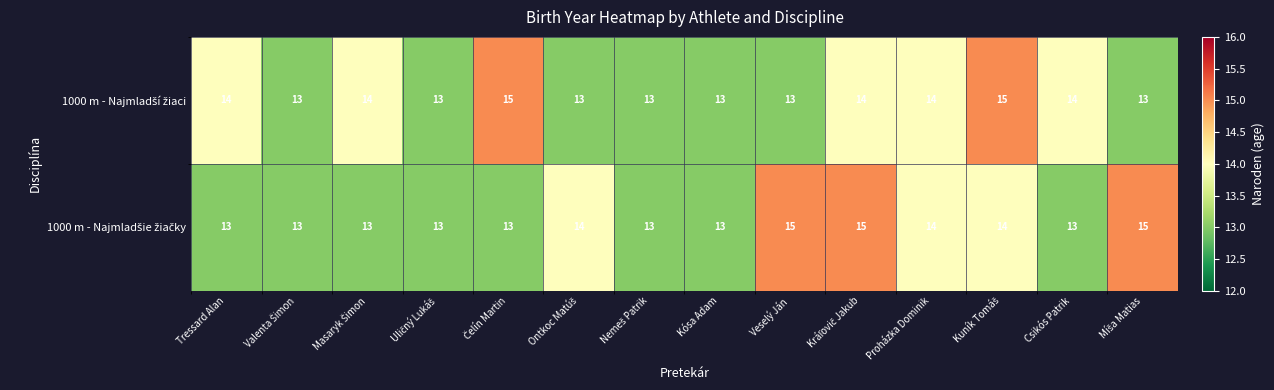

Which has a higher value, Tressard Alan or Míša Matias?

Tressard Alan